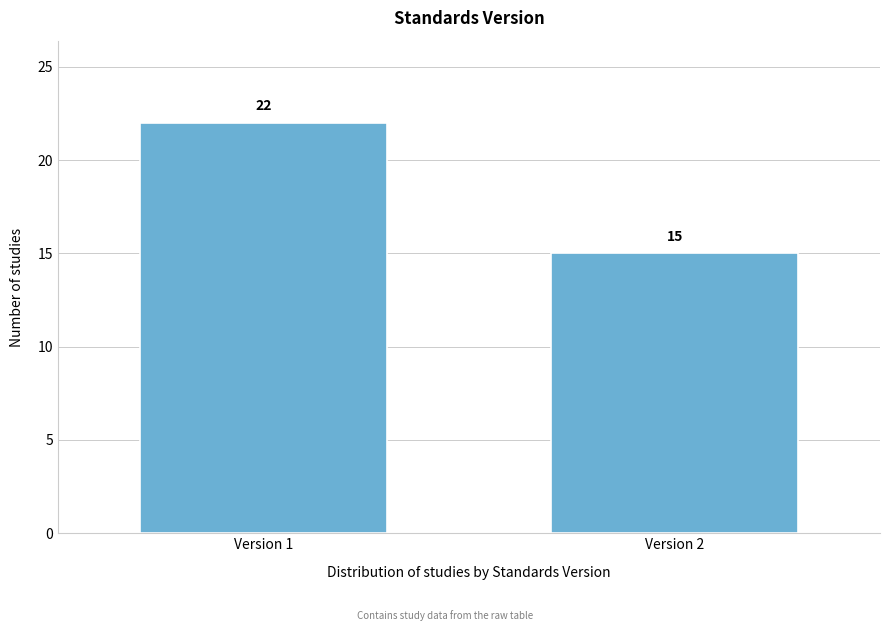

Reading right to left, list all the values displayed in this chart.

Version 2=15	Version 1=22